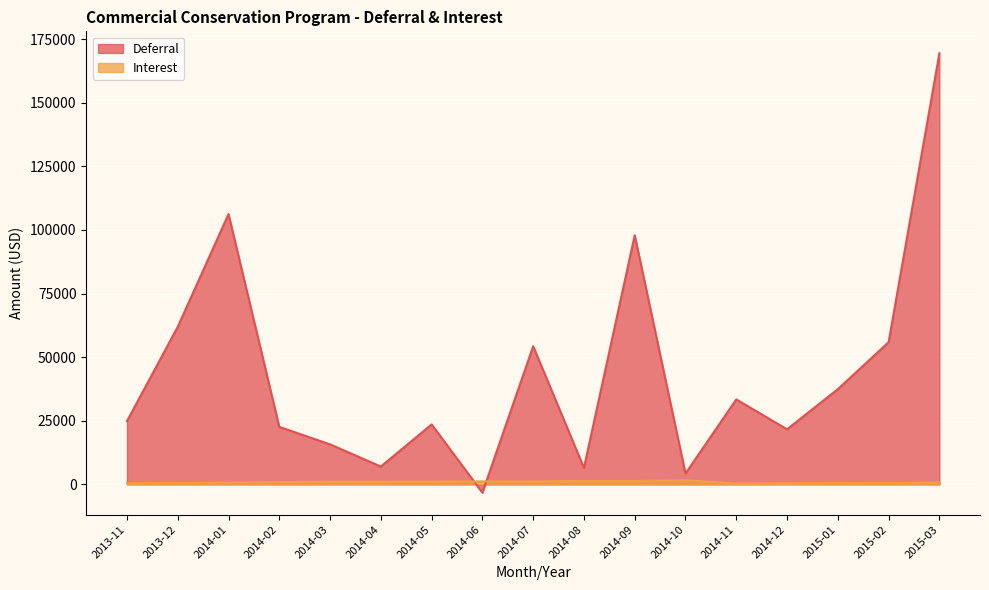

What is the value of the Deferral point at the 15th from the left?

37399.0